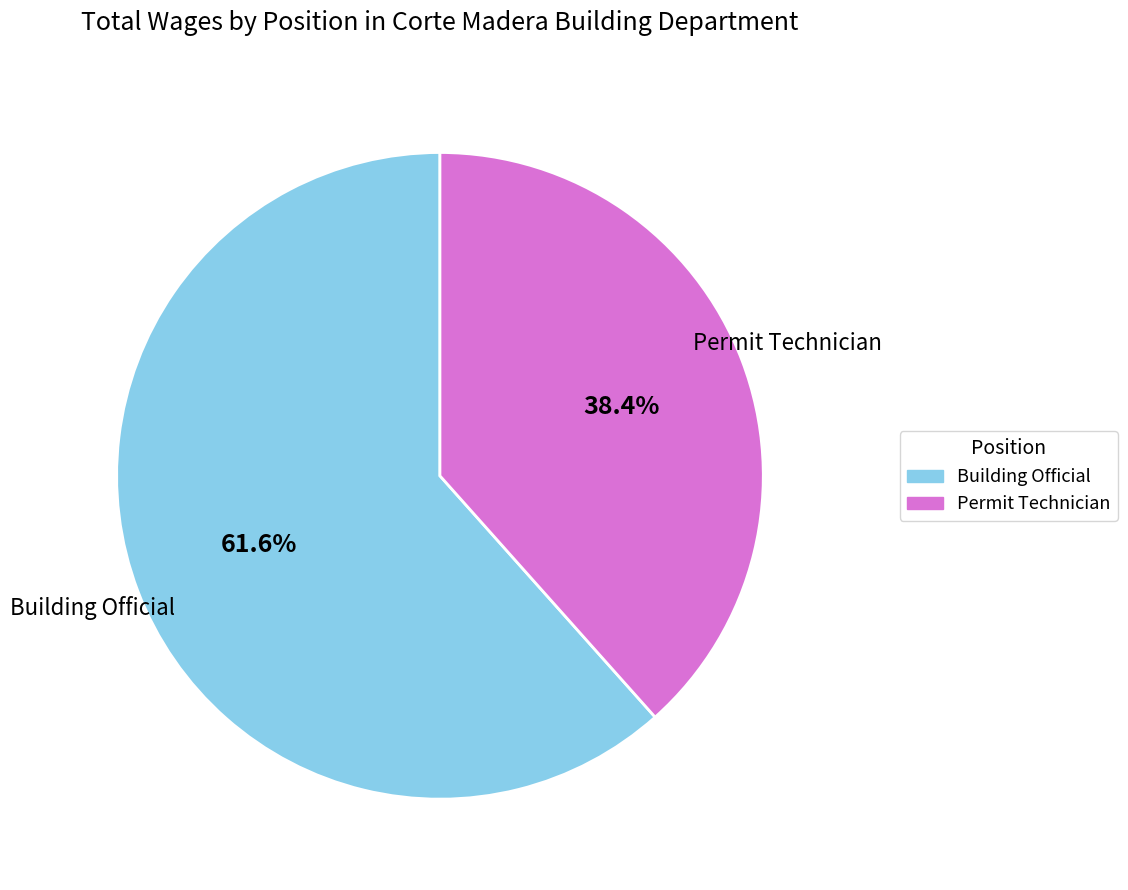

What portion of the pie excludes Permit Technician?

61.6%